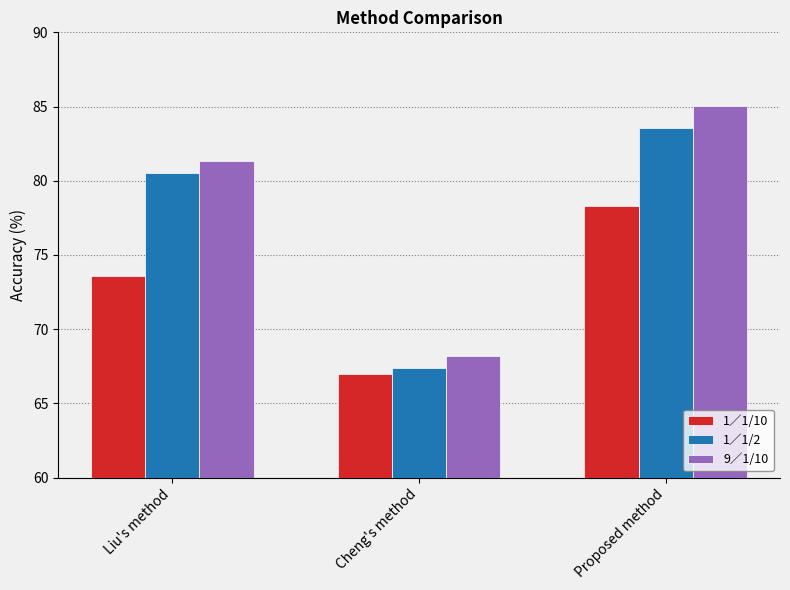

The value of 1∕1/10 at Cheng's method is 67.0. True or false?

True